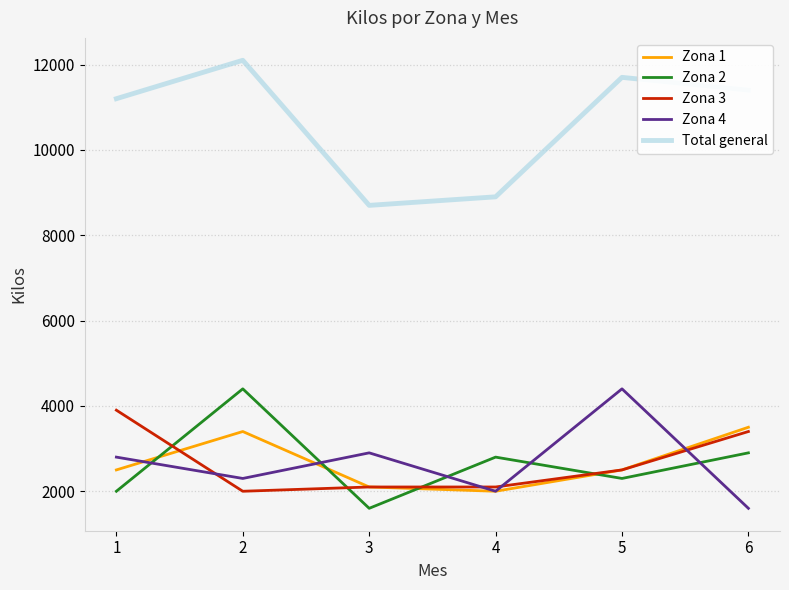

Which series changed the most between 1 and 4?

Total general